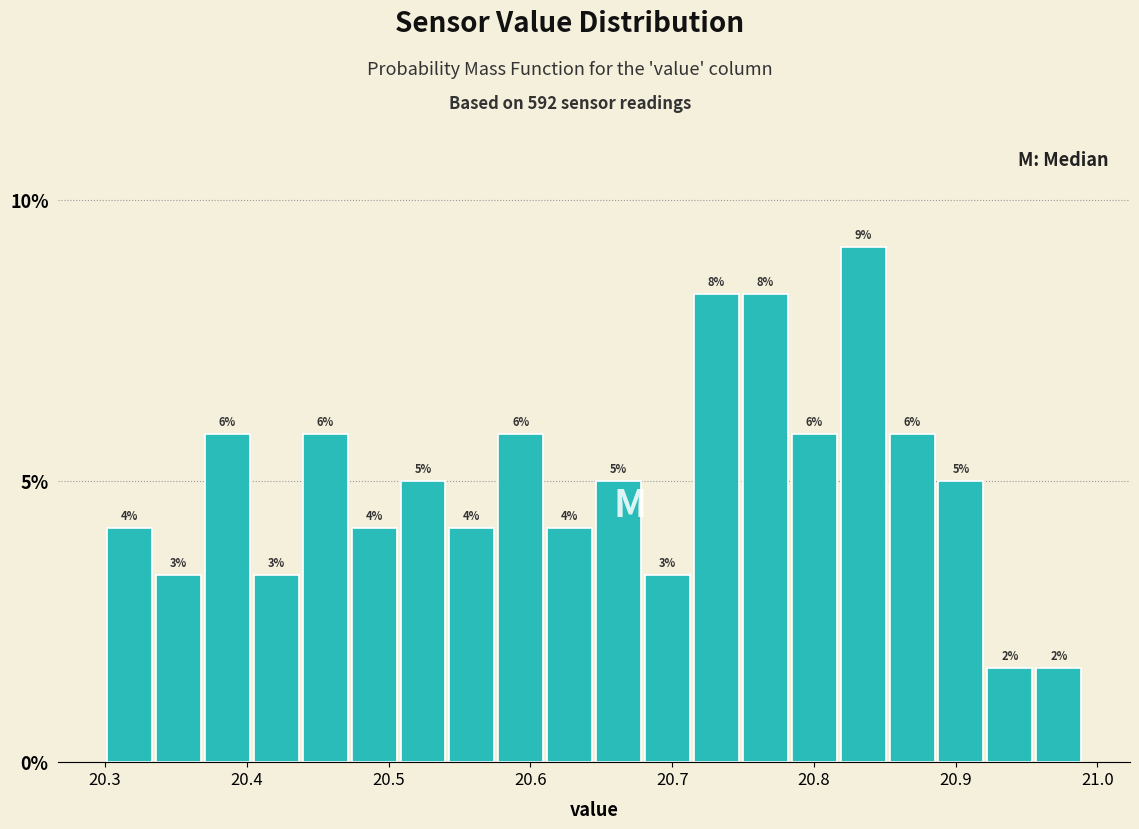

Read against the x-axis, roughly where is the centre of the tallest bar?

20.83